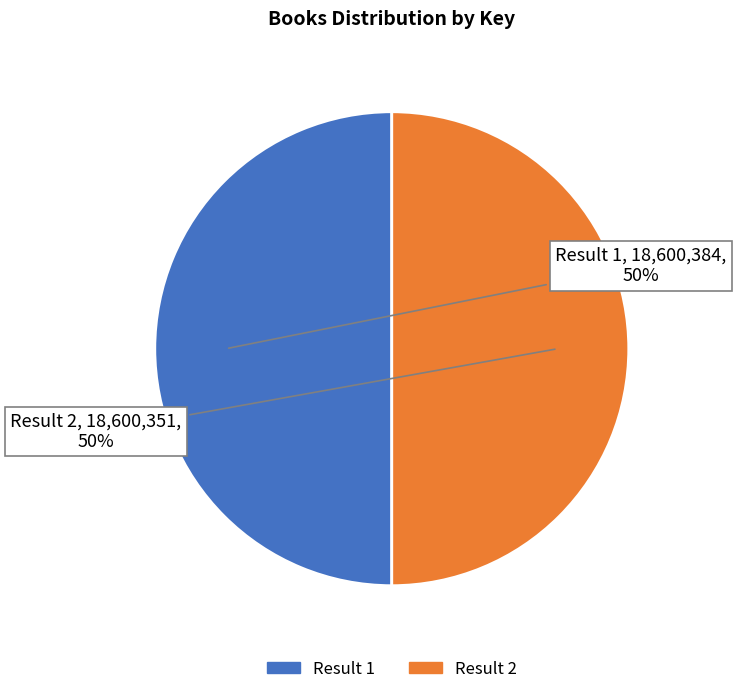

To the nearest percent, what is the average slice percentage?

50%